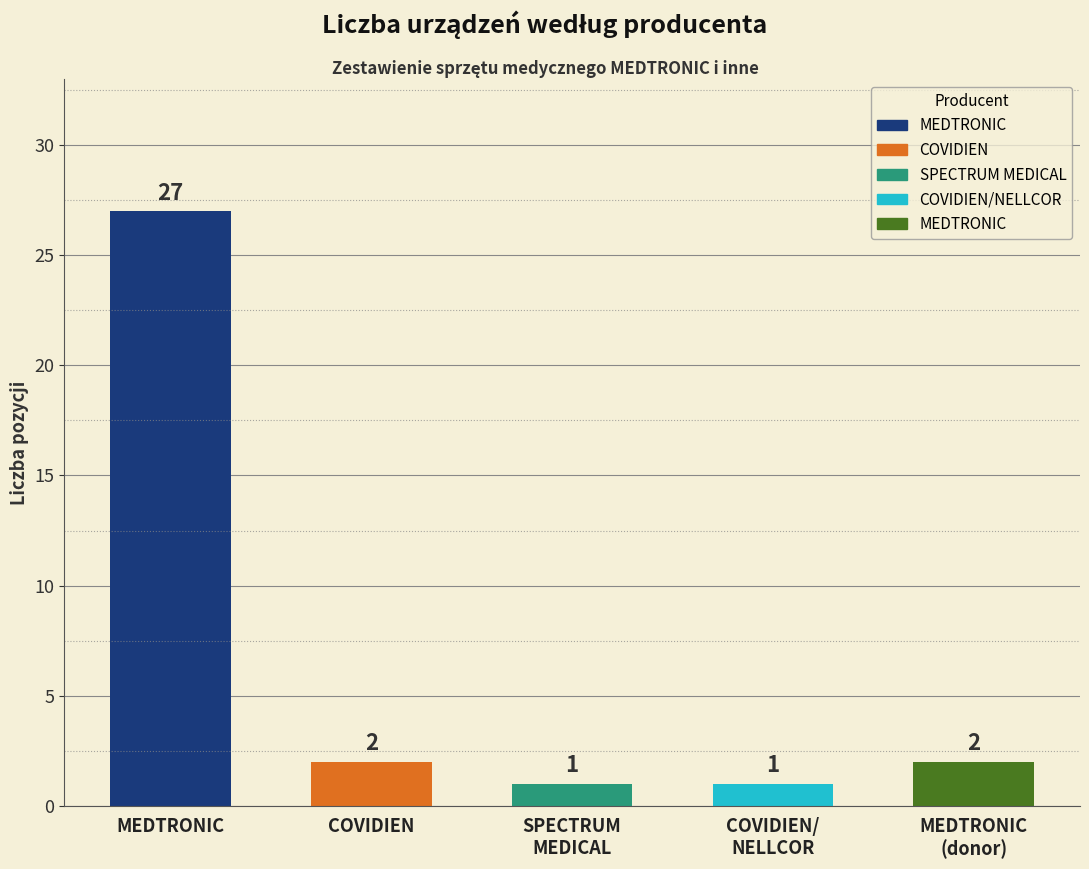

Is it true that the value at MEDTRONIC is 48?

False